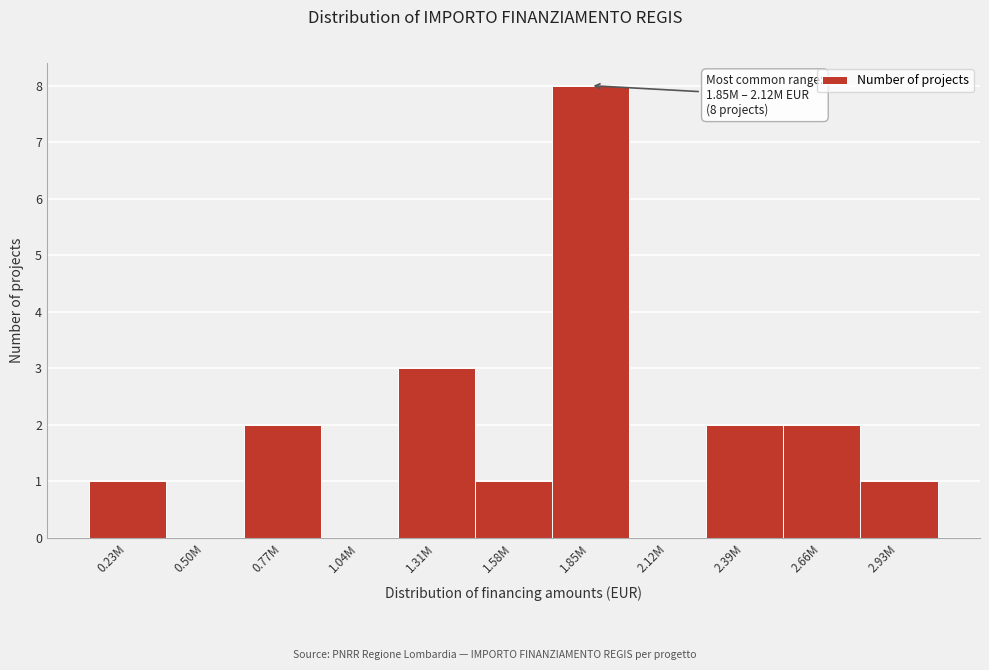

Reading right to left, what are all the values shown in this chart?

2.93M=1	2.66M=2	2.39M=2	2.12M=0	1.85M=8	1.58M=1	1.31M=3	1.04M=0	0.77M=2	0.50M=0	0.23M=1